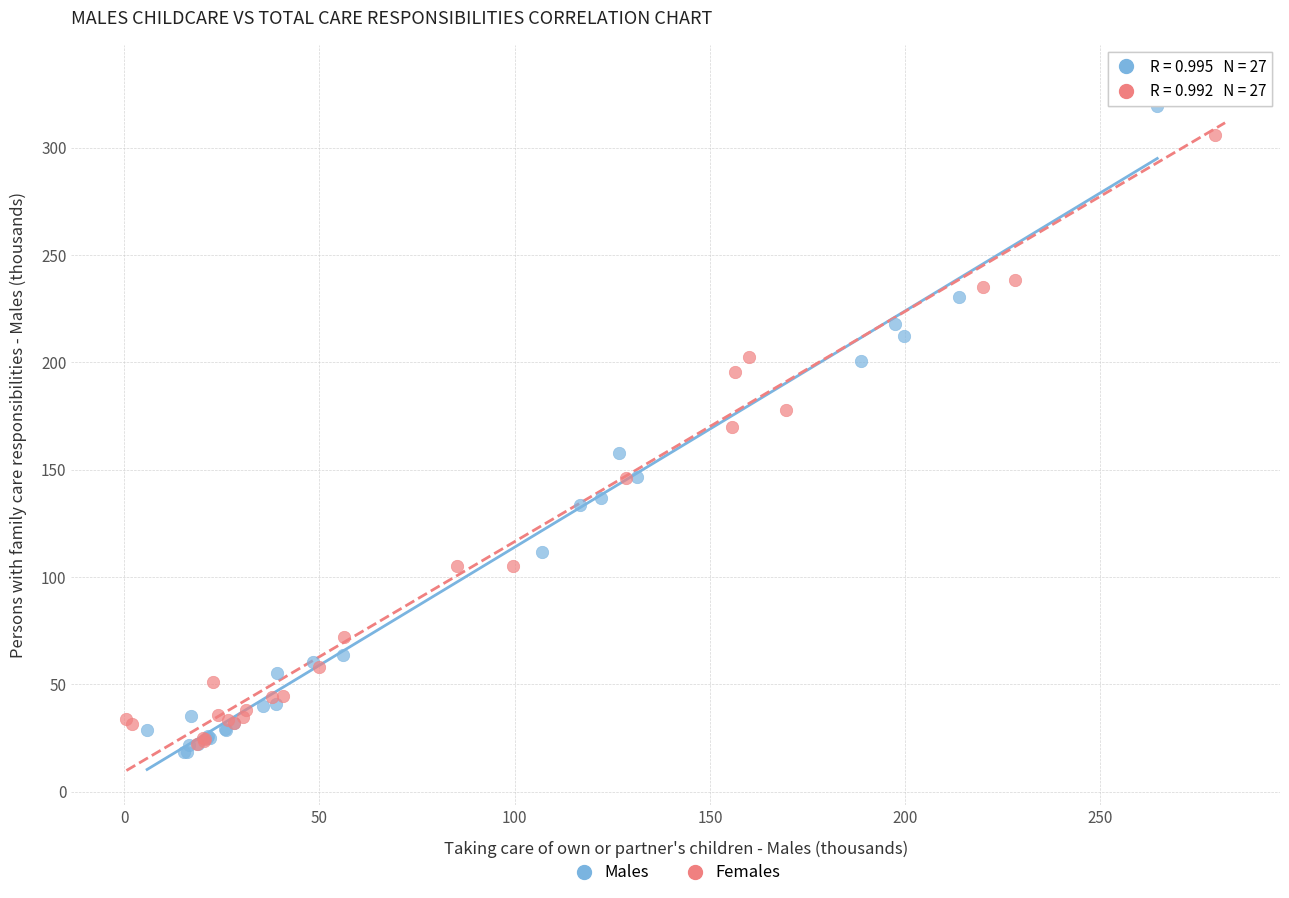

Which series has the largest Y range (max minus min)?

Females